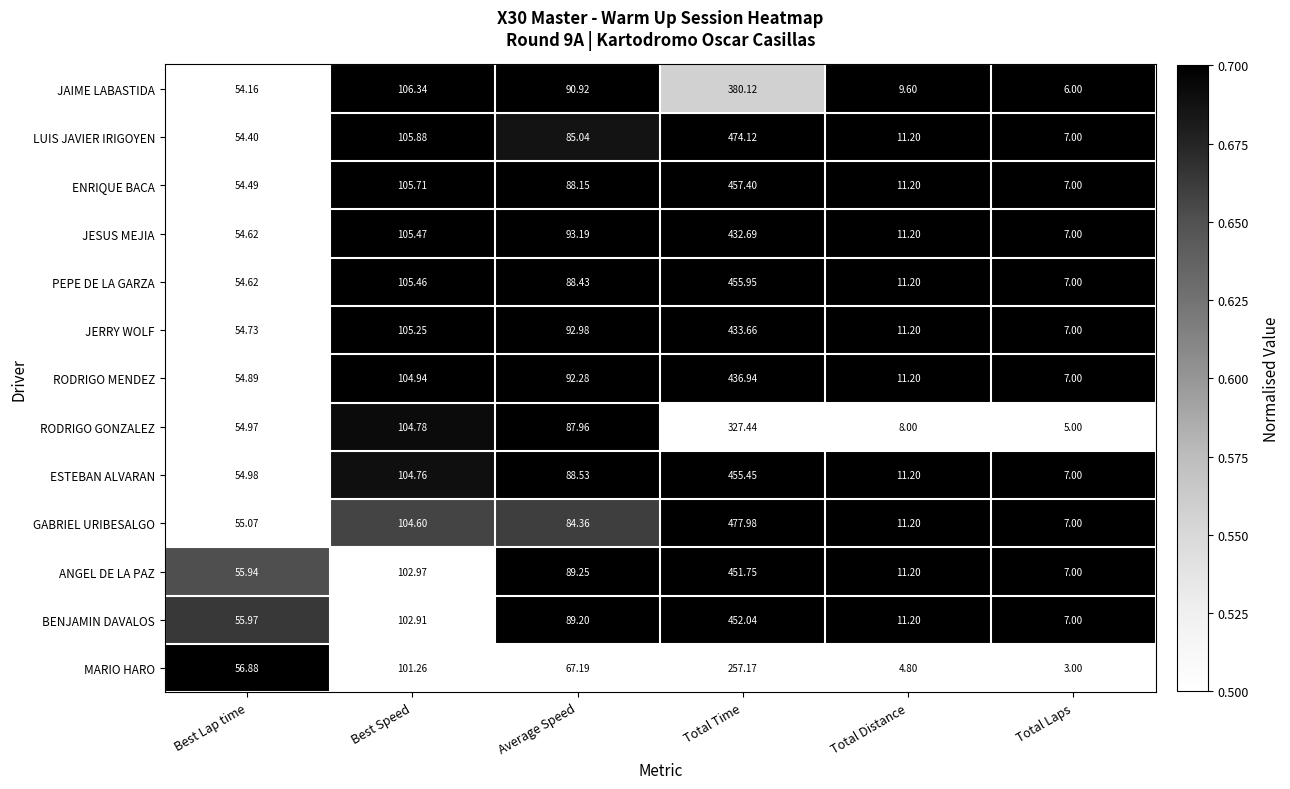

At which label is ANGEL DE LA PAZ closest to 229?

Best Speed